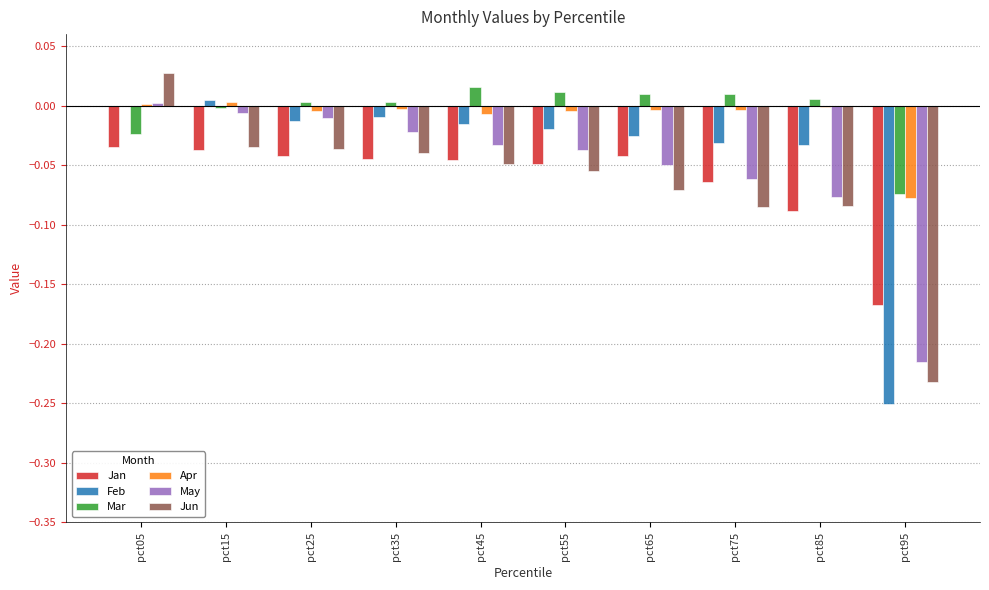

What is the sum of all Jan values?

-0.6